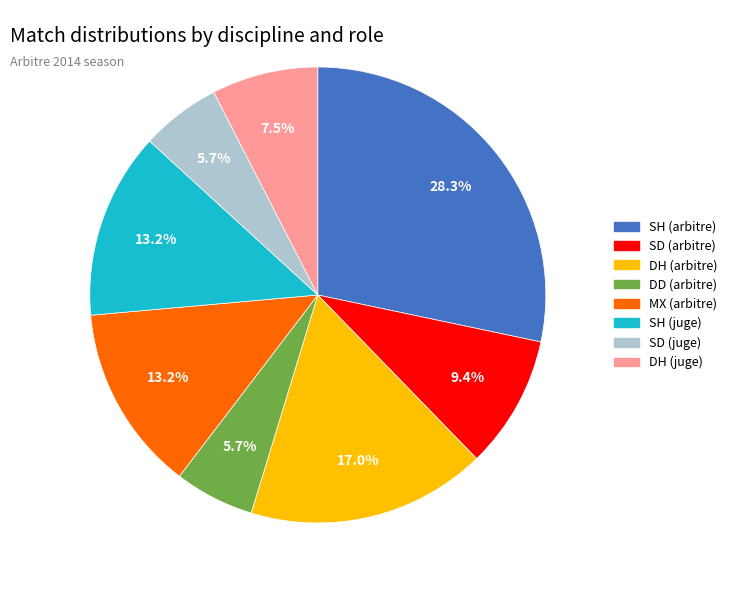

How many segments does this pie chart have?

8